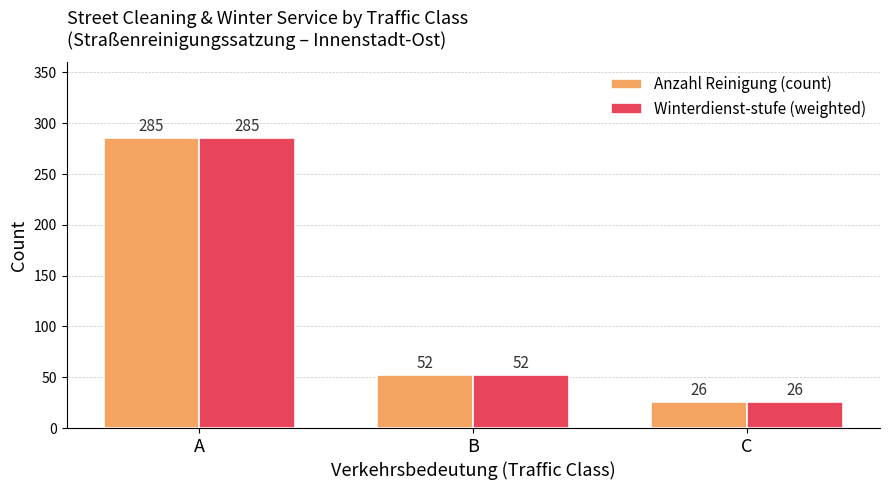

Are the bars horizontal?

No